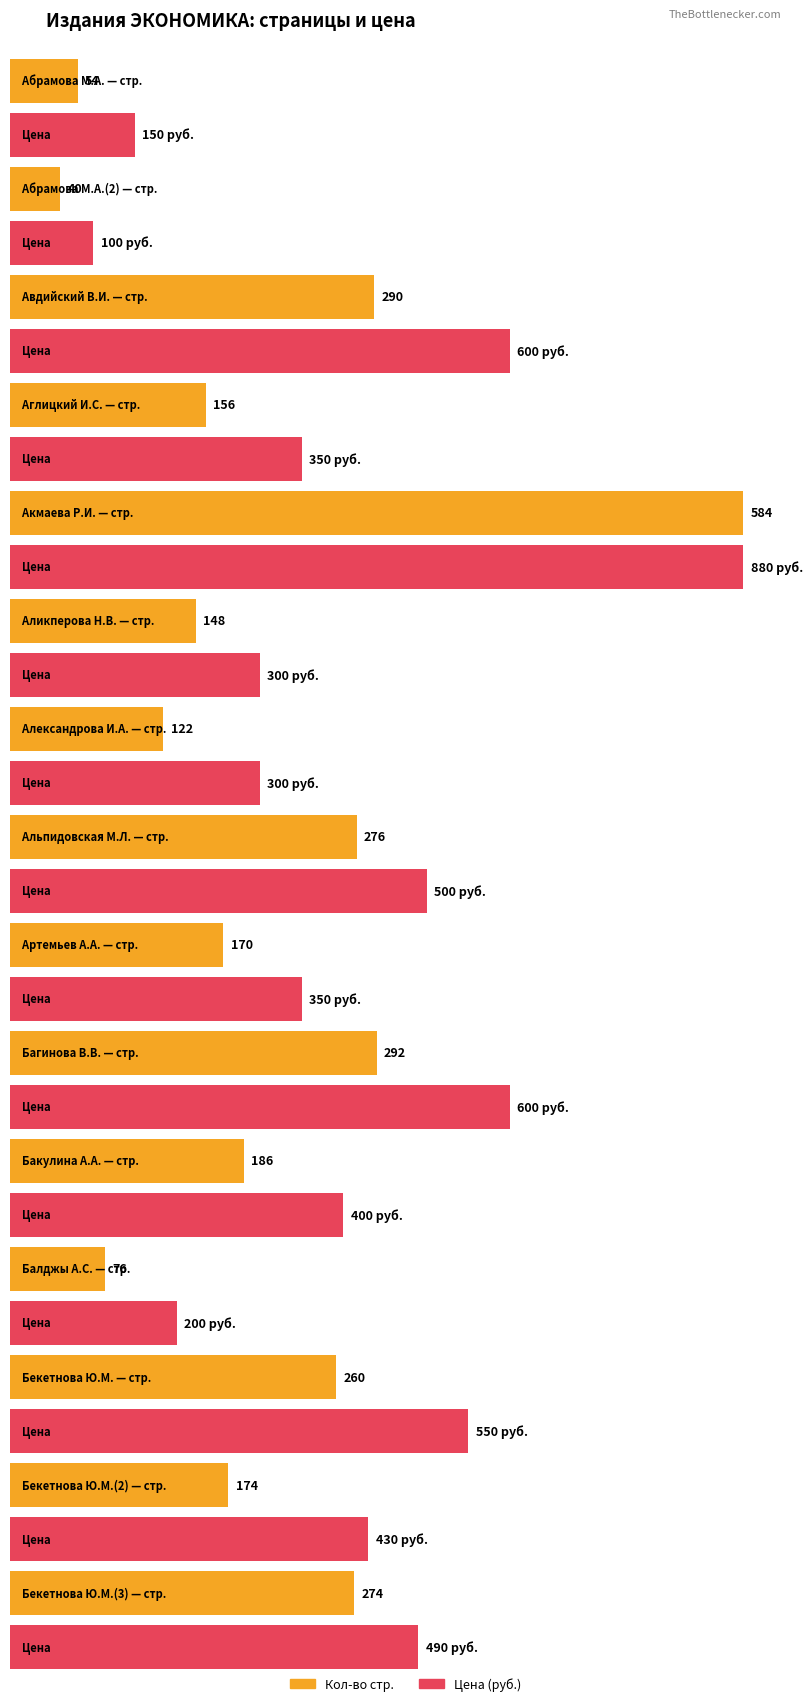

How many values in the Кол-во стр. series are below 174?

7